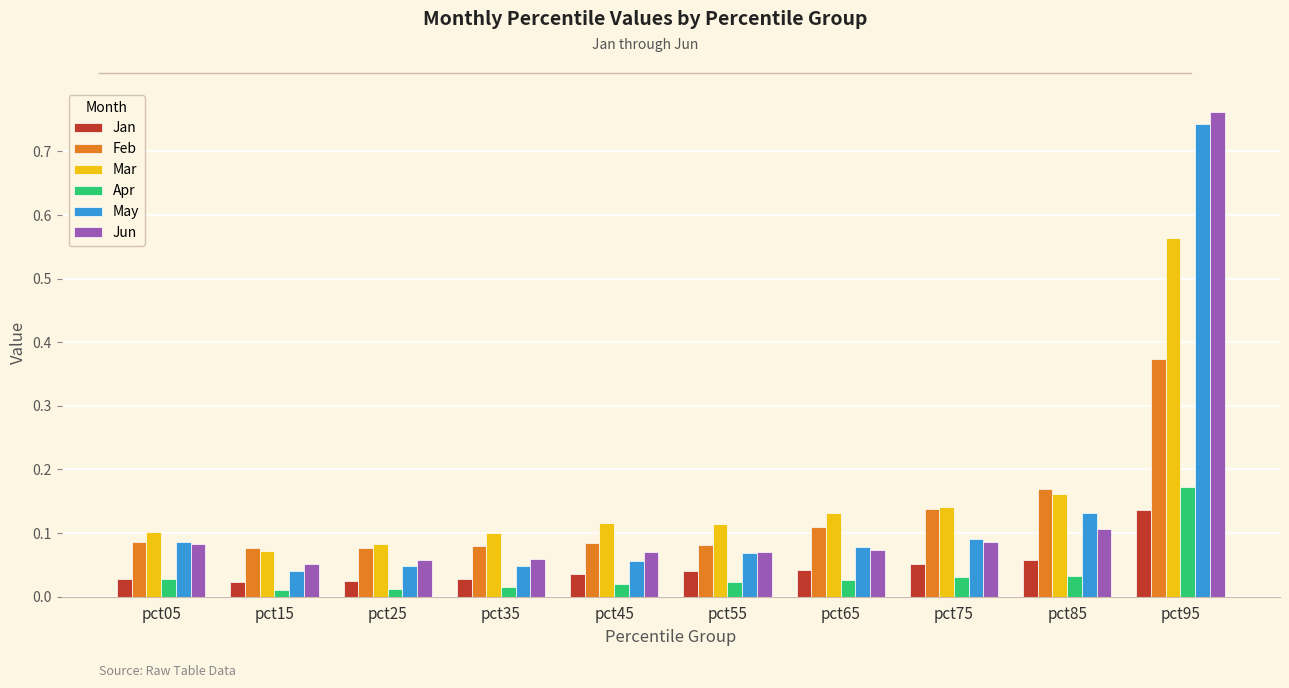

Between pct35 and pct75, which series saw the biggest shift?

Feb